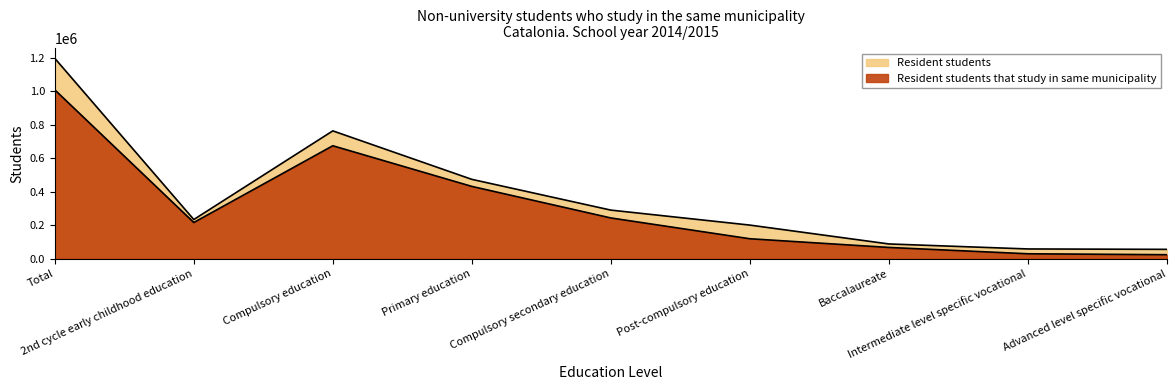

The value of Resident students at Advanced level specific vocational is 55097. True or false?

True